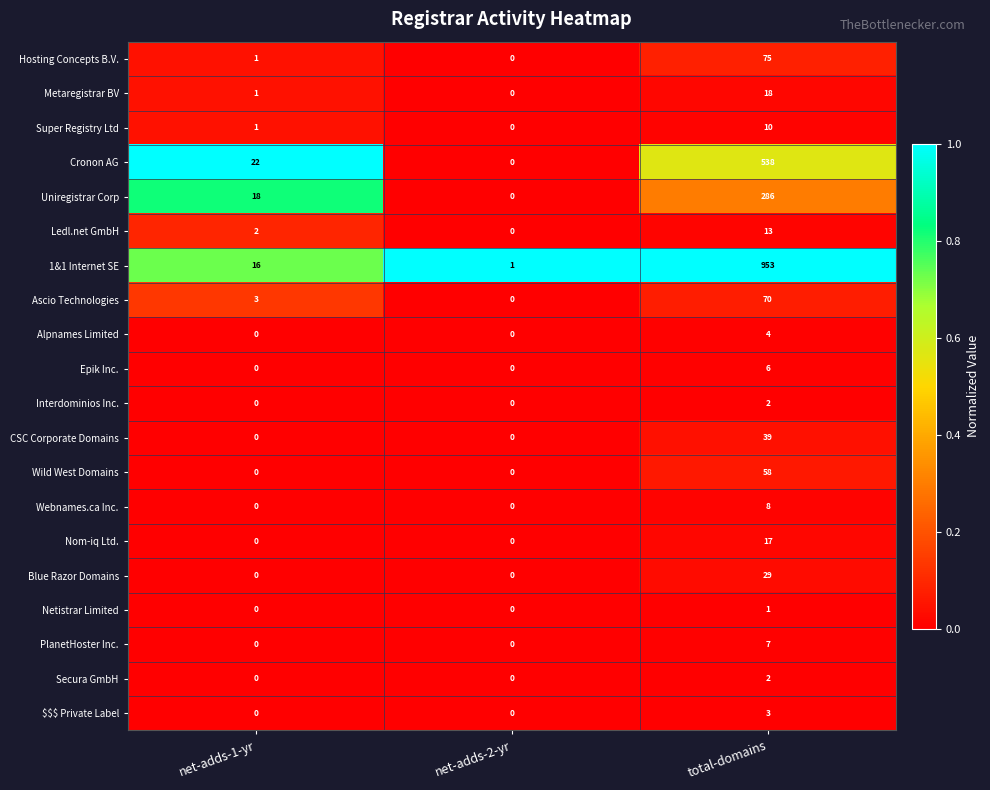

At which label is 1&1 Internet SE closest to 477?

net-adds-1-yr